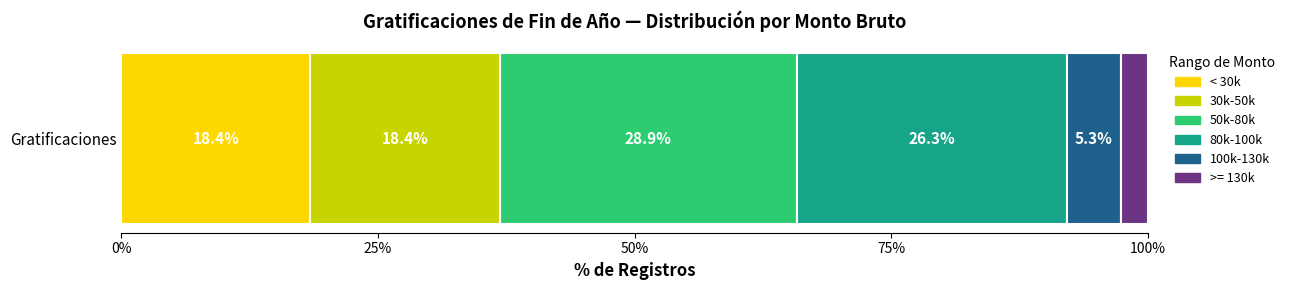

What is the maximum value for < 30k?

18.4